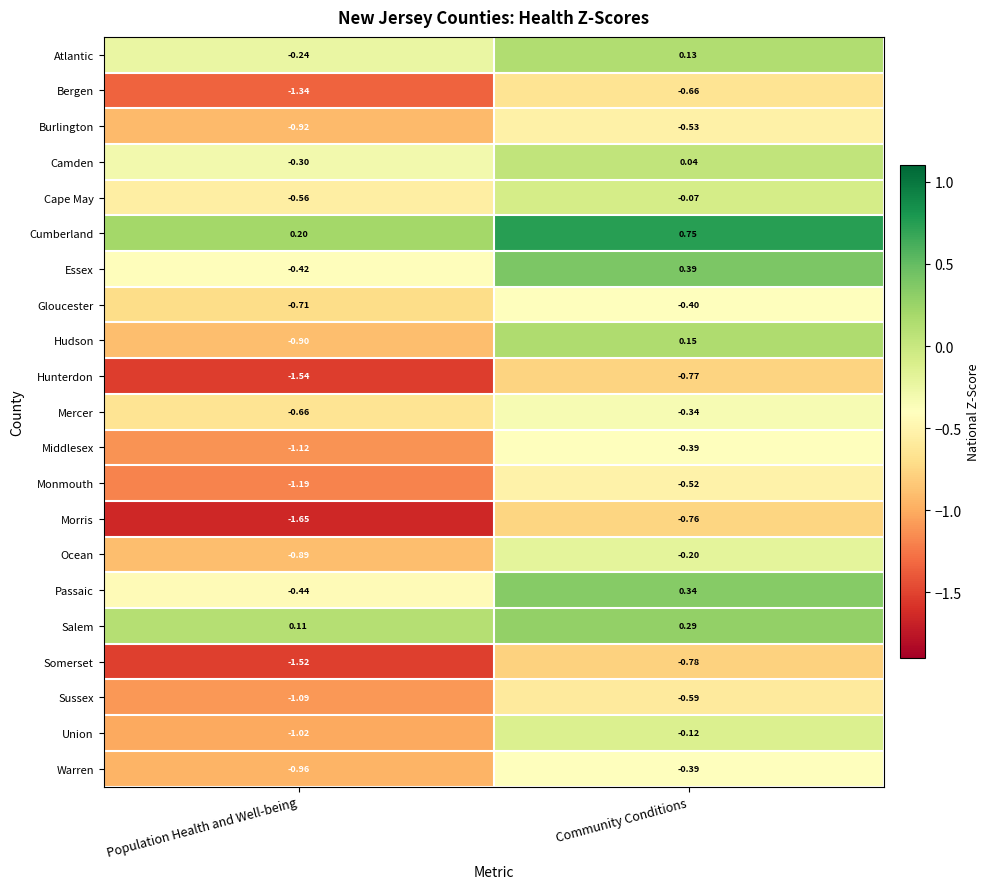

List the labels in order of Warren value, largest first.

Community Conditions, Population Health and Well-being